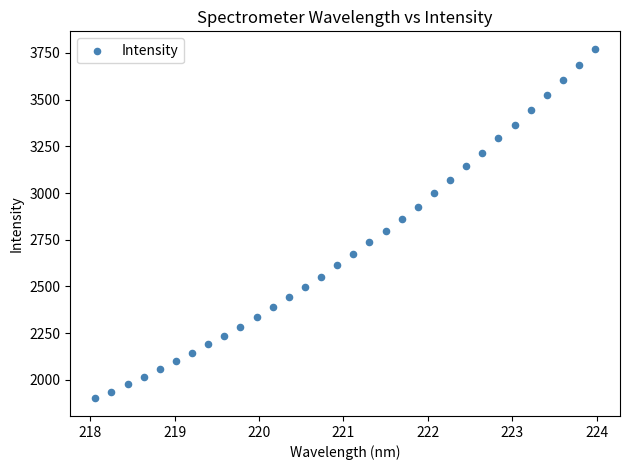

What is the range of X values (max minus min)?

5.9